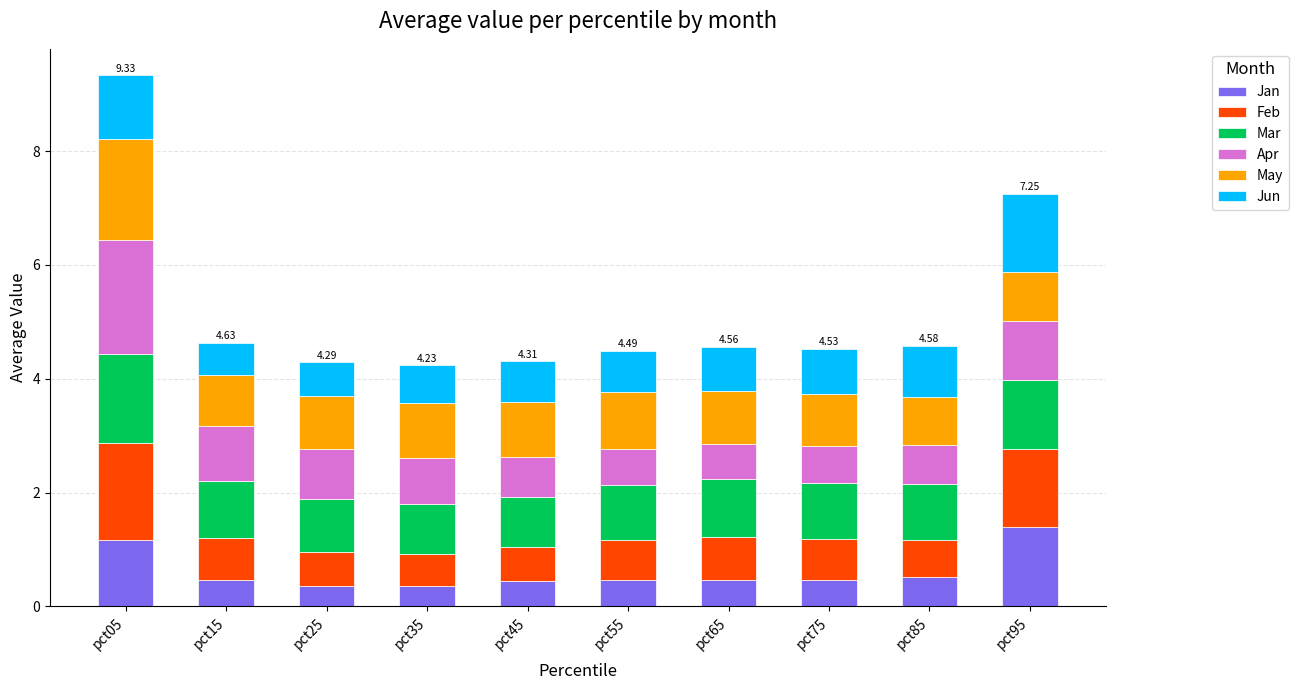

What is the total value across all series at pct45?

4.3